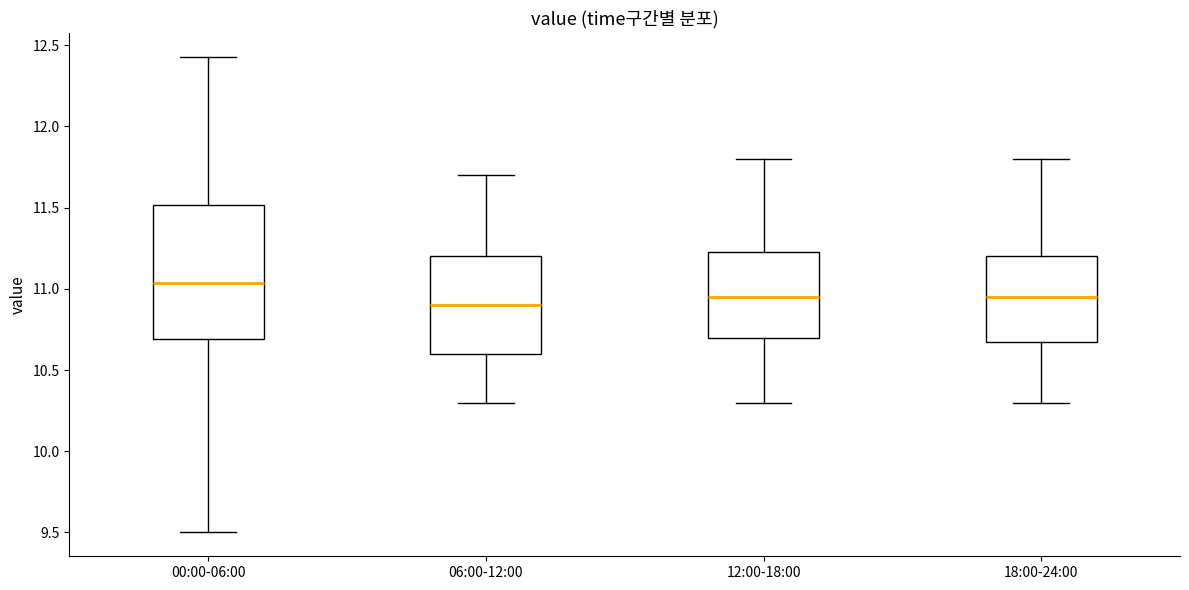

Reading left to right, read every box against the y-axis: the position of its median line, the range the box covers, and the ends of its whiskers. The values are not printed on the chart, so give them approximately, as read against the axis.

00:00-06:00: median 11.05, box 10.70 to 11.50, whiskers 9.50 to 12.45
06:00-12:00: median 10.90, box 10.60 to 11.20, whiskers 10.30 to 11.70
12:00-18:00: median 10.95, box 10.70 to 11.25, whiskers 10.30 to 11.80
18:00-24:00: median 10.95, box 10.70 to 11.20, whiskers 10.30 to 11.80